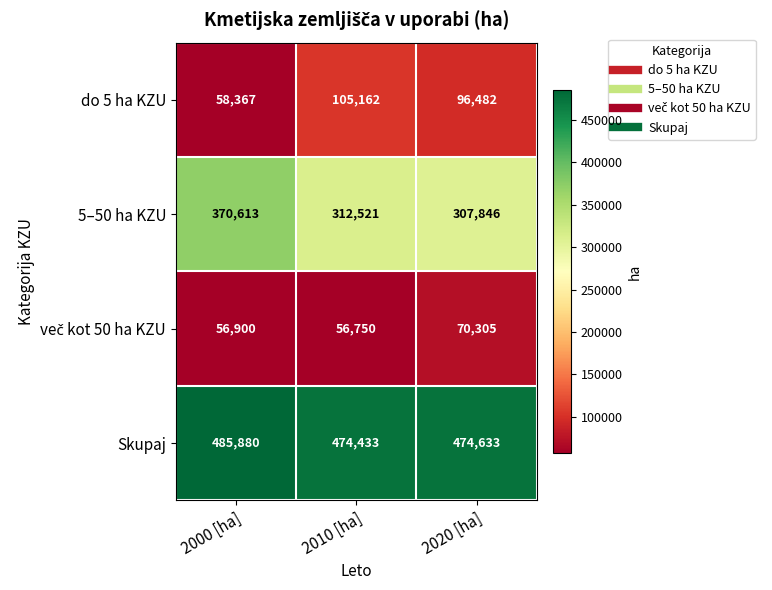

Rank the categories by Skupaj value from highest to lowest.

2000 [ha], 2020 [ha], 2010 [ha]